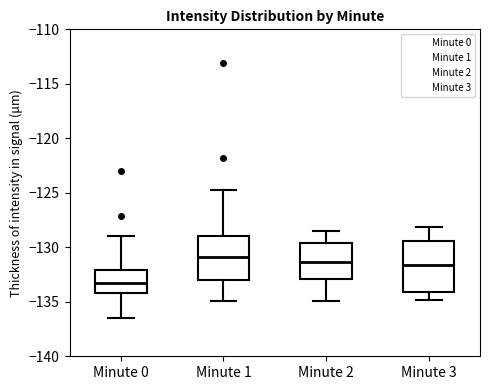

Comparing the boxes themselves (not the whiskers), which one is the tallest?

Minute 3